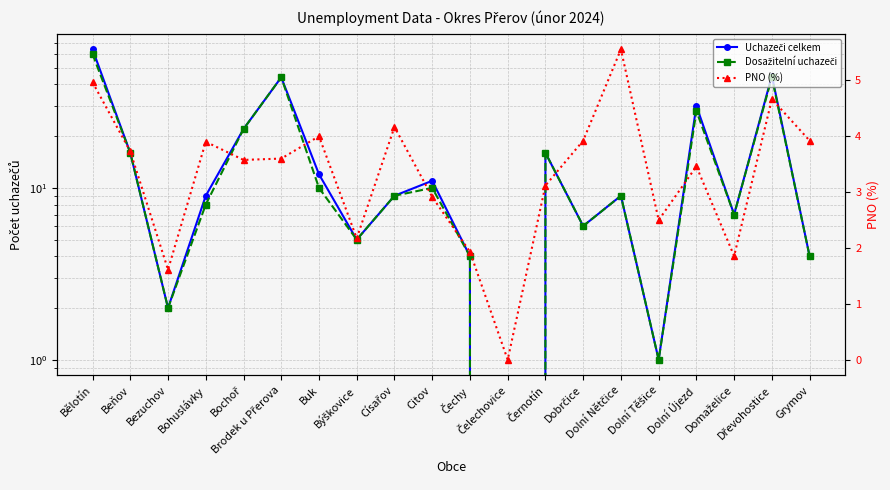

What is the label of the 3rd point from the left?

Bezuchov